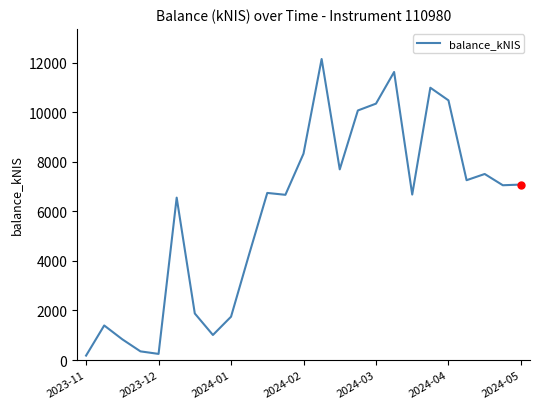

Does the chart display data point markers on the line(s)?

No